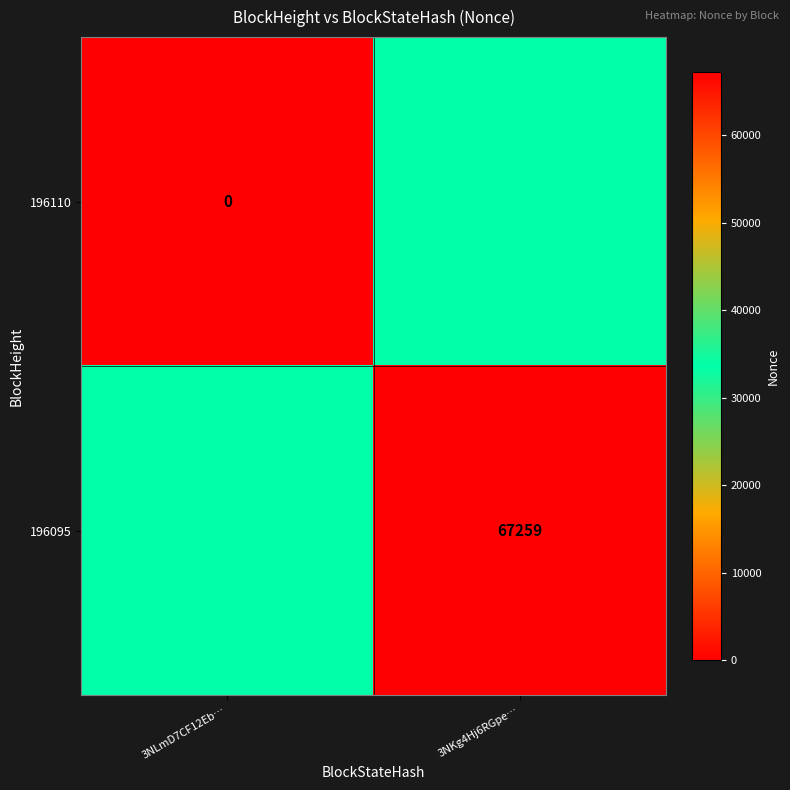

Is it true that 196095 equals 67259 at 3NKg4Hj6RGpe…?

True